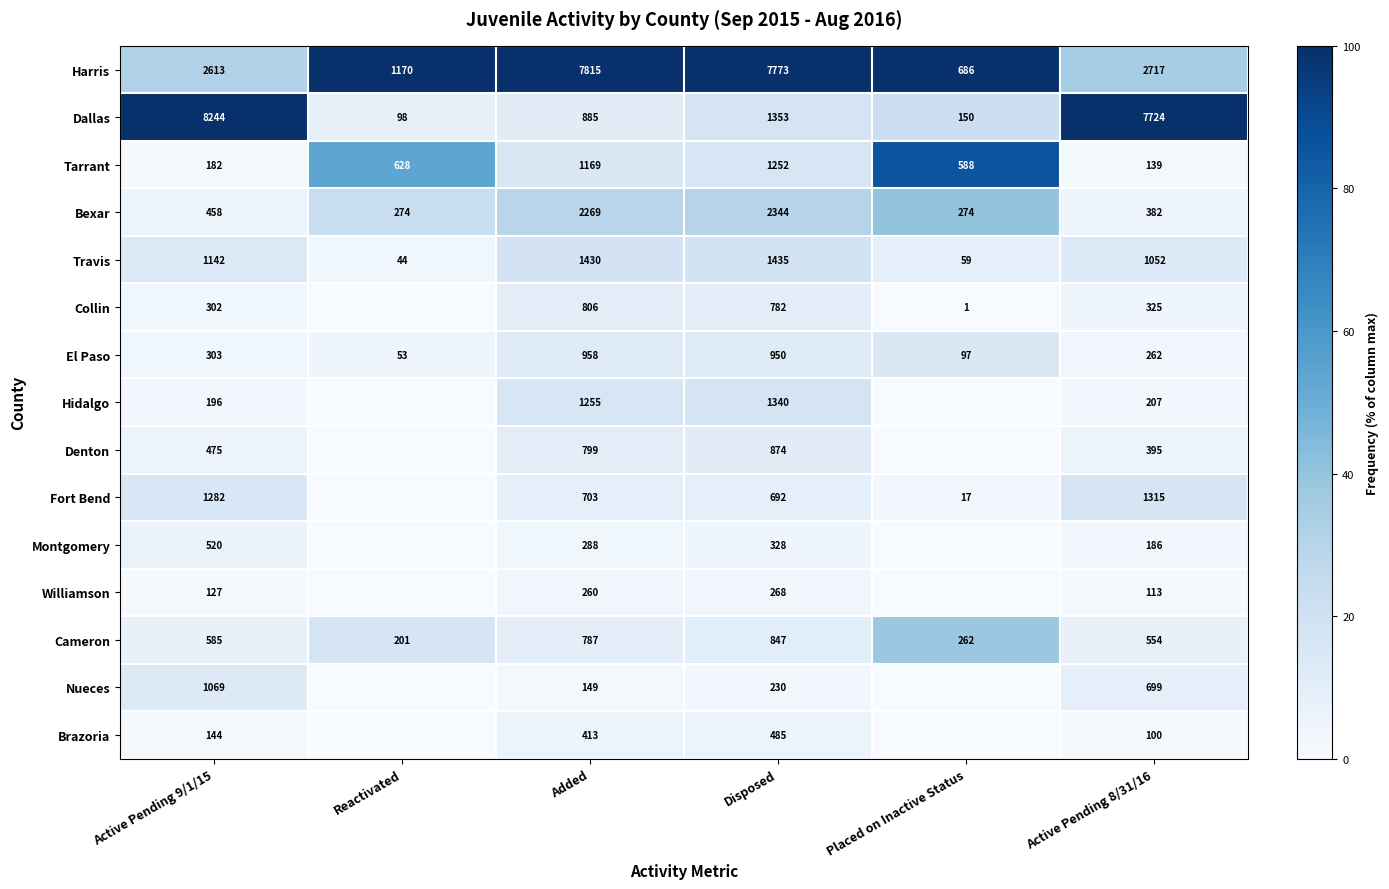

Is the value of Tarrant at Active Pending 9/1/15 greater than the value of Cameron at Disposed?

No